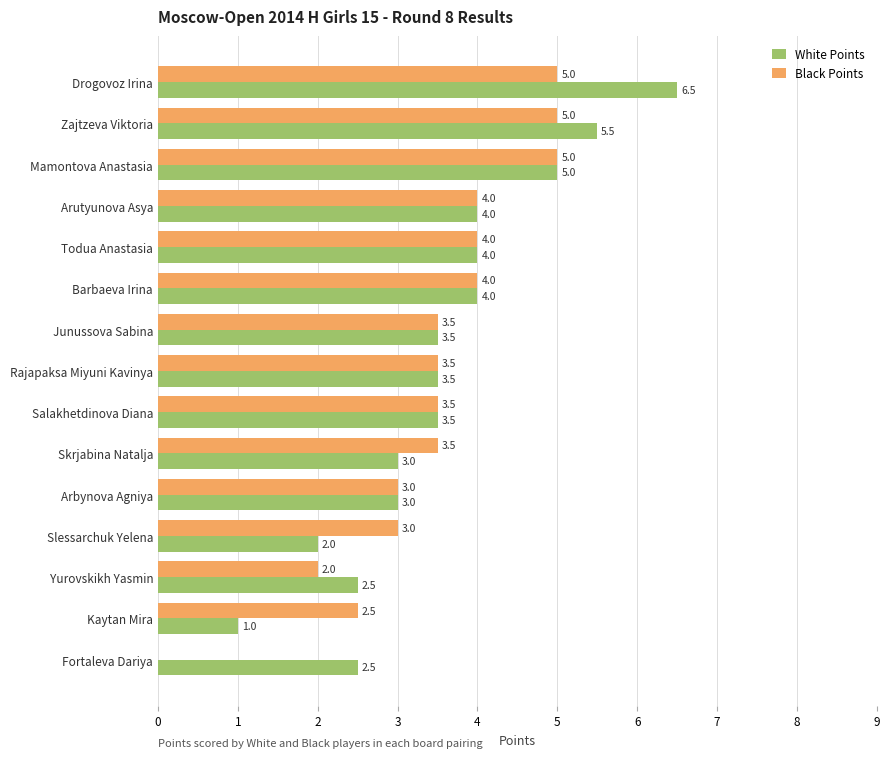

What is the sum of all Black Points values?

51.5